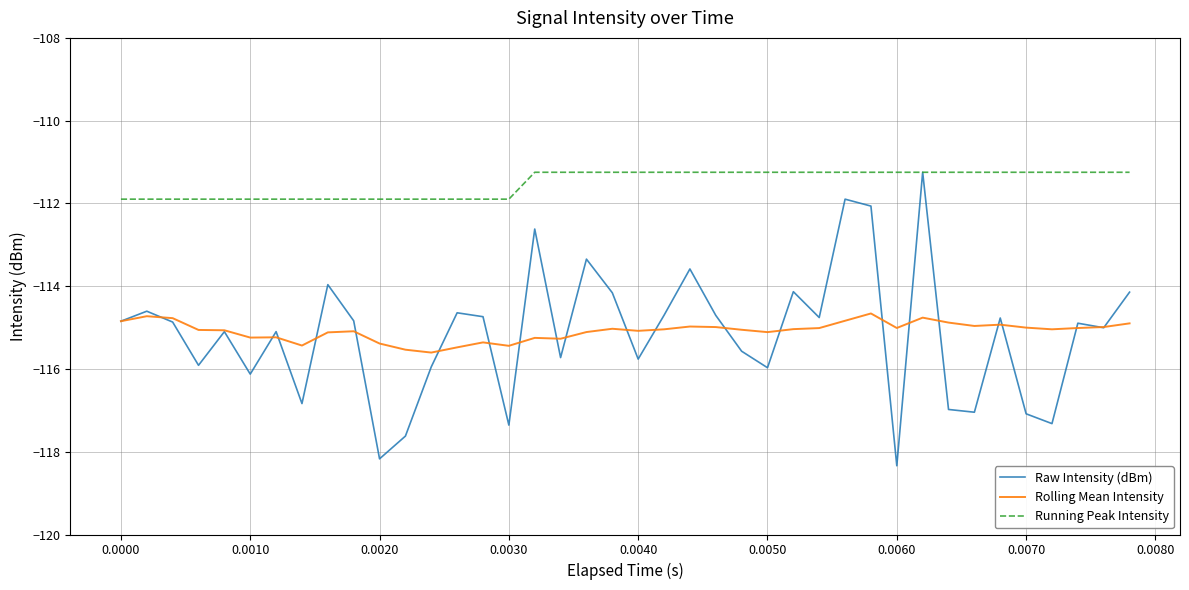

What is the difference between the second highest and second lowest values in the Raw Intensity (dBm) series?

6.3